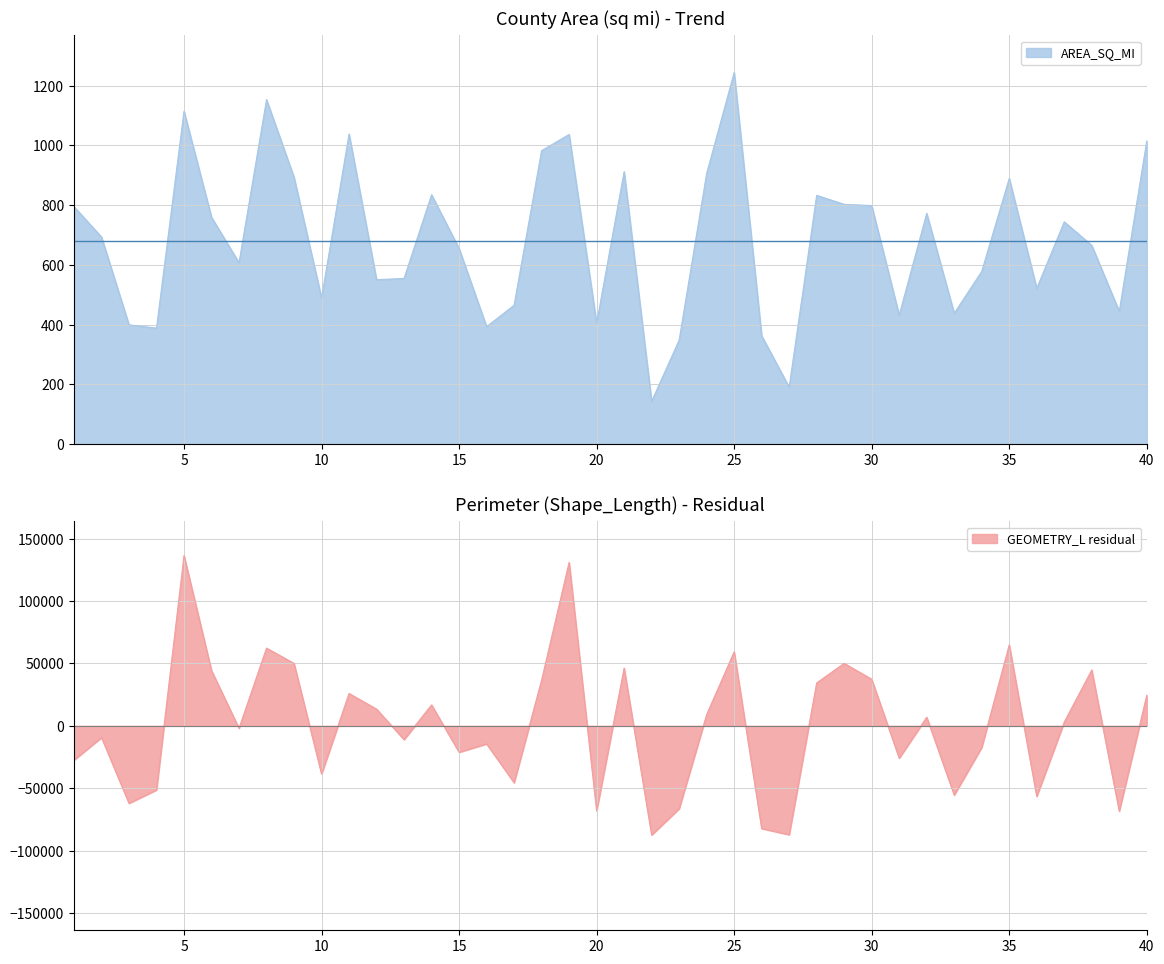

Rank the series at 24 from highest to lowest value.

GEOMETRY_L, AREA_SQ_MI